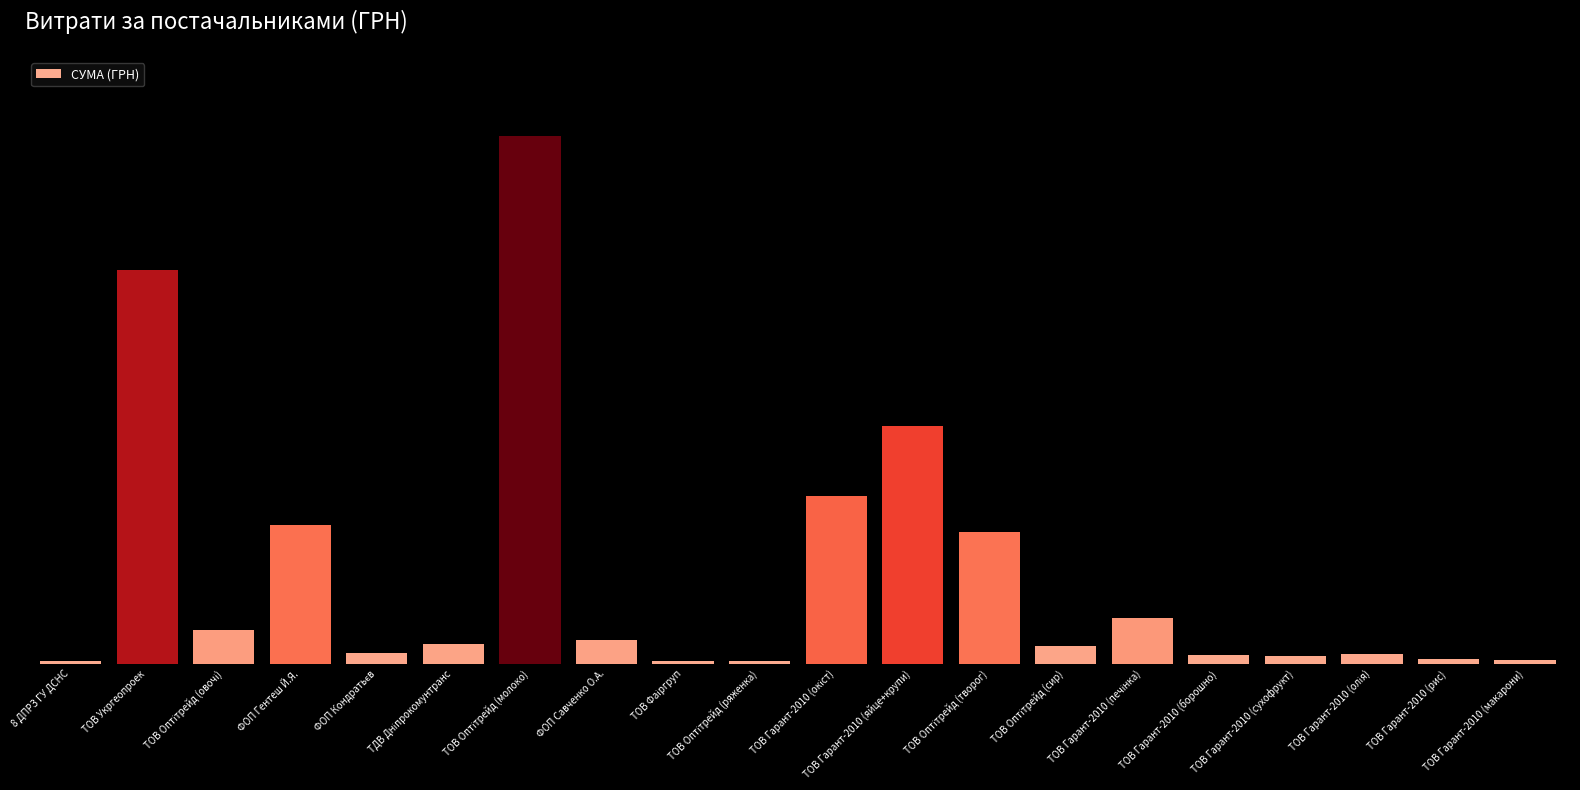

What is the minimum value shown in the chart?

330.0